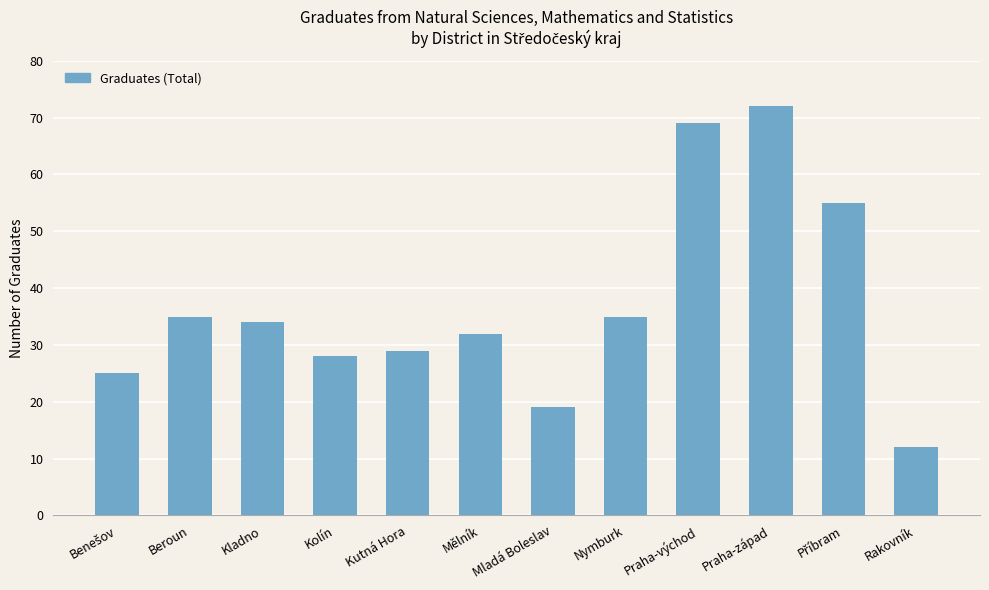

What is the change in value from Kolín to Rakovník?

-16